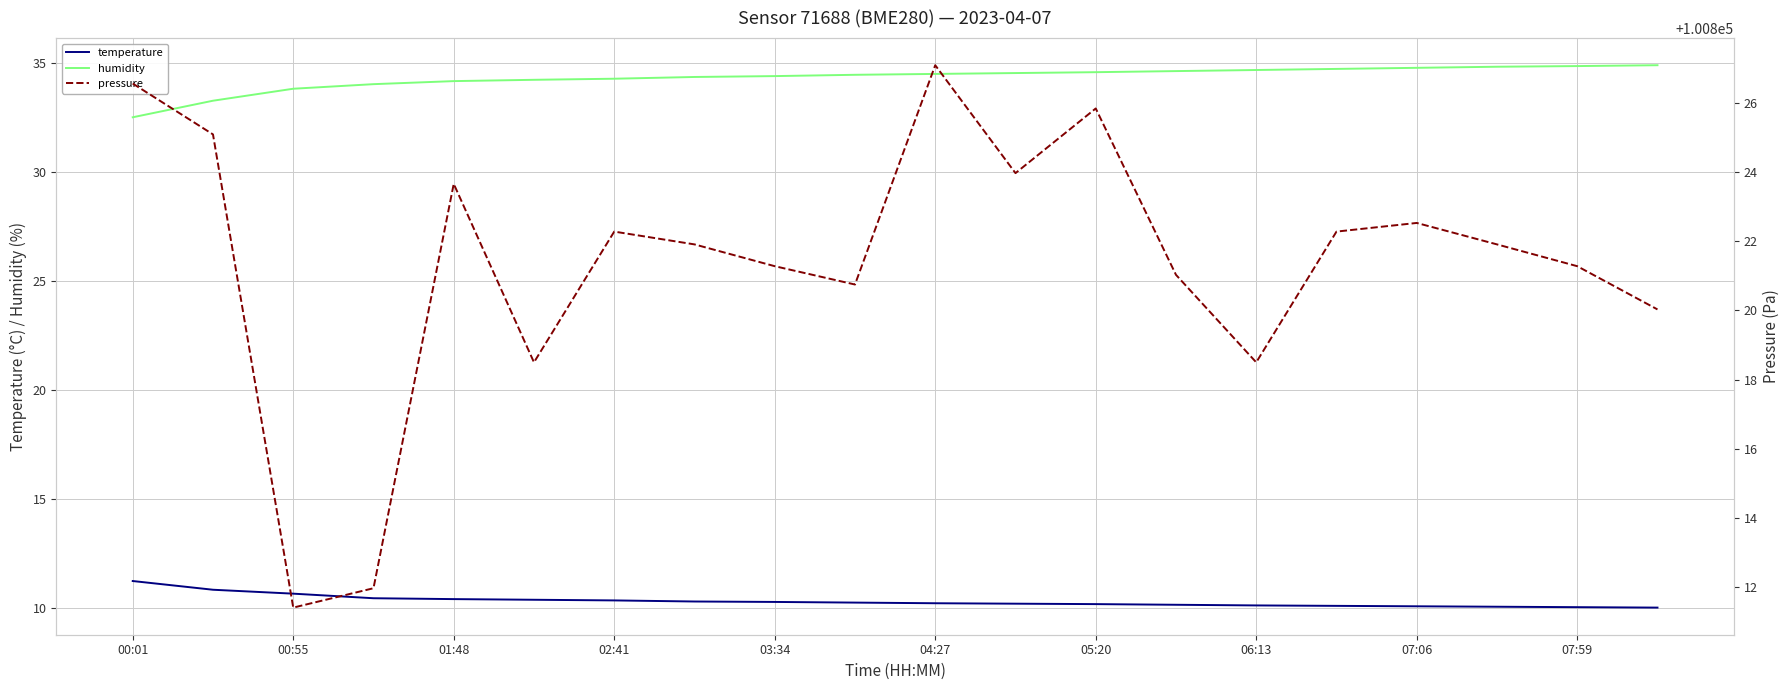

True or false: temperature and humidity cross at least once.

False